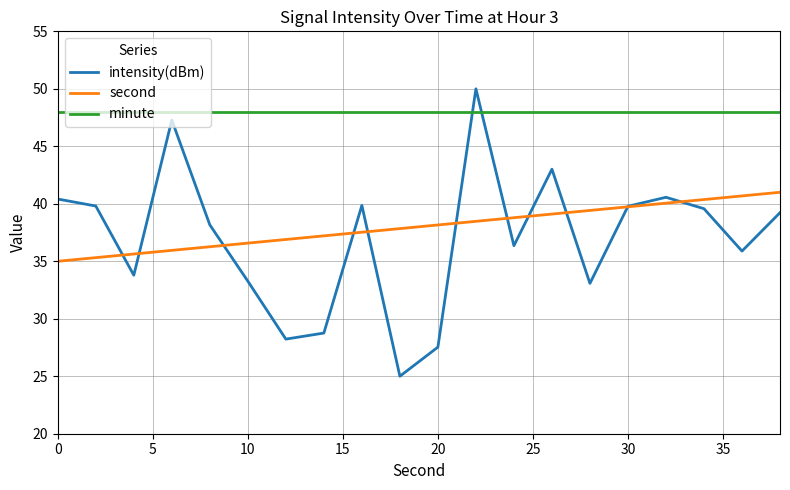

Which series has the largest total across all categories?

minute